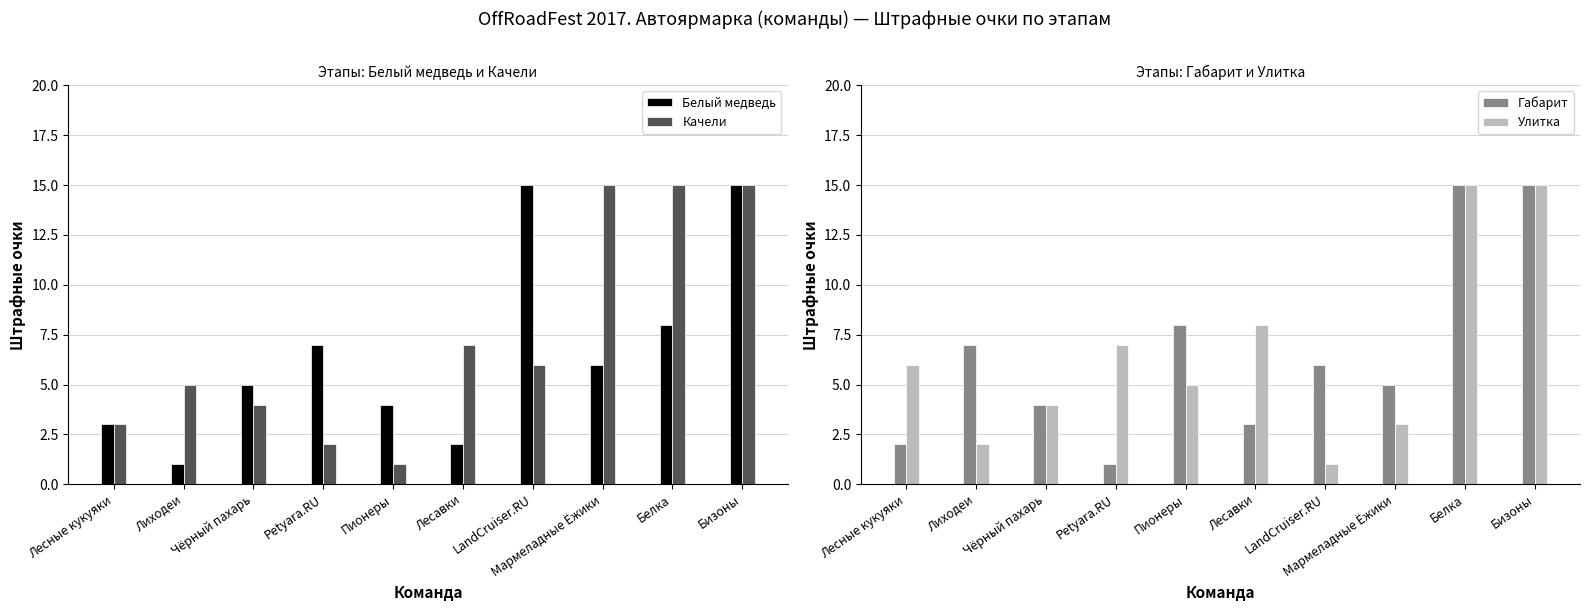

Which series has the largest range (max minus min)?

Белый медведь